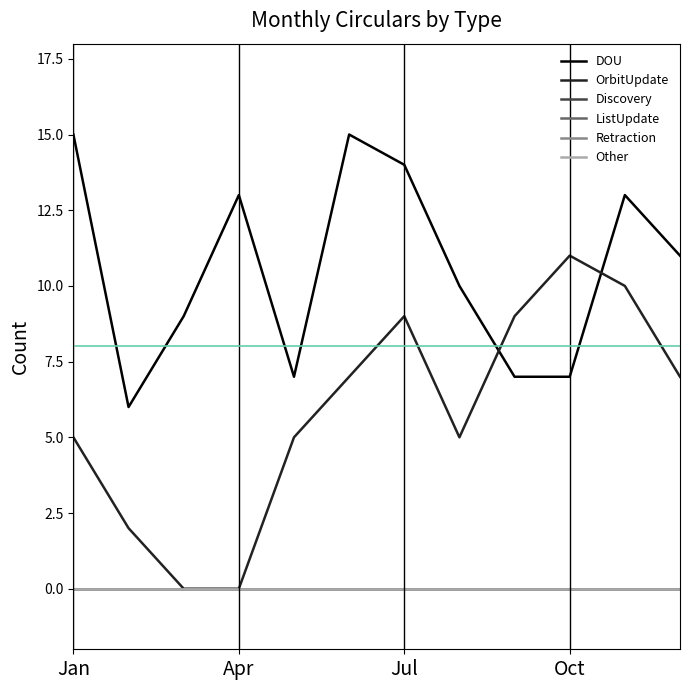

True or false: OrbitUpdate and Retraction intersect in this chart.

False